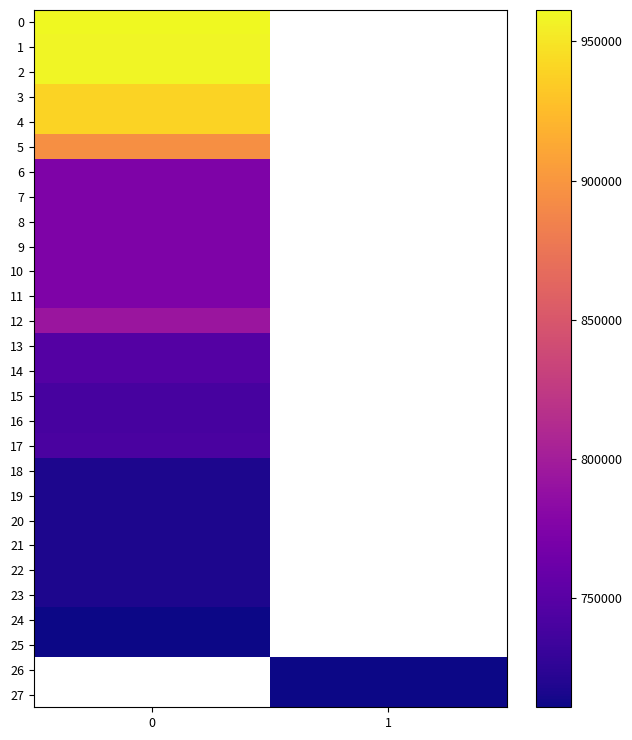

Rank the categories by 10 value from lowest to highest.

0, 1